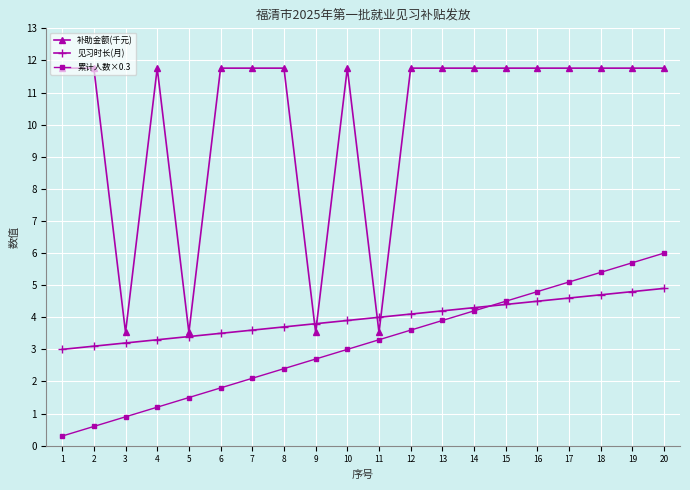

True or false: 补助金额(千元) has a value of 18.0 at 4.

False